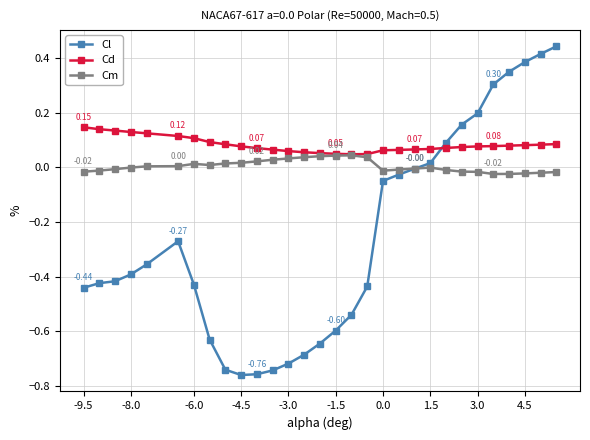

Rank the series by their average value, from highest to lowest.

Cd, Cm, Cl